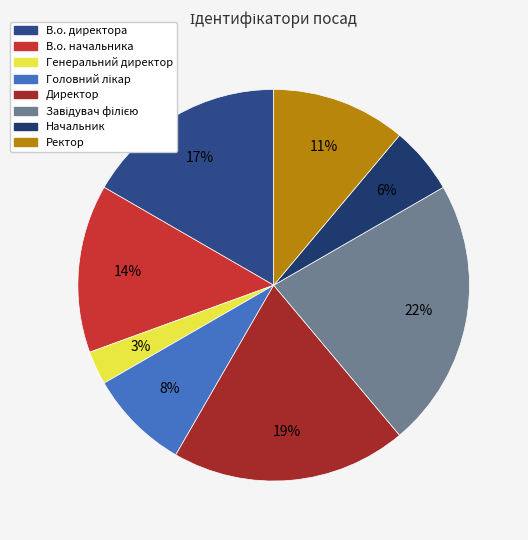

What percentage is the В.о. начальника slice, to the nearest percent?

14%